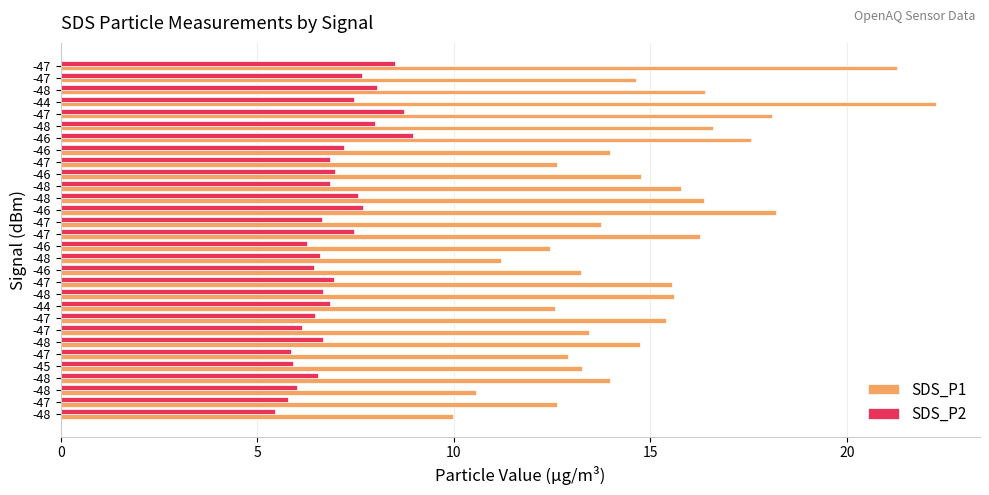

What are all the series names shown in the legend?

SDS_P1, SDS_P2